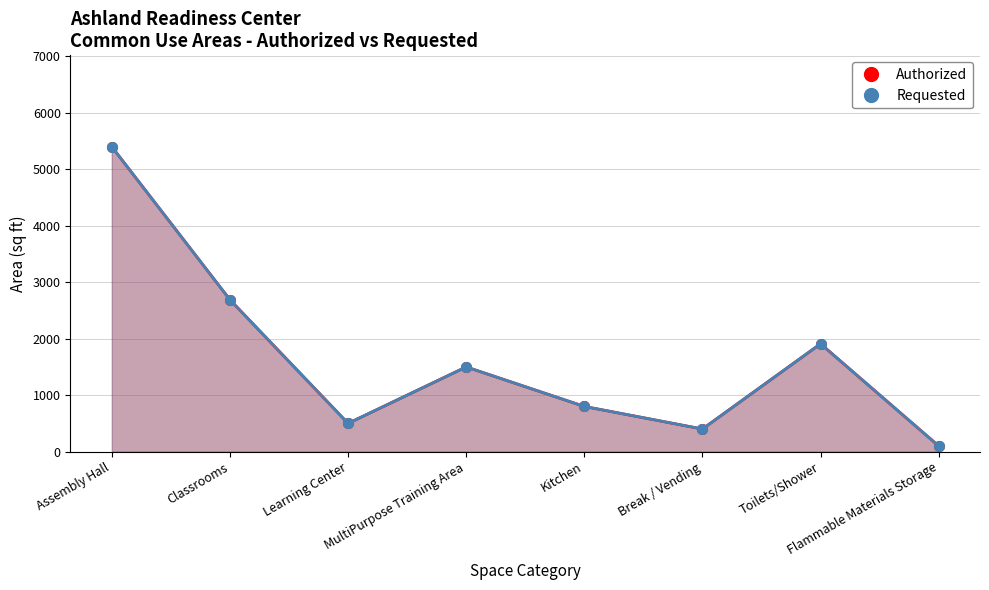

True or false: Requested and Authorized intersect in this chart.

False